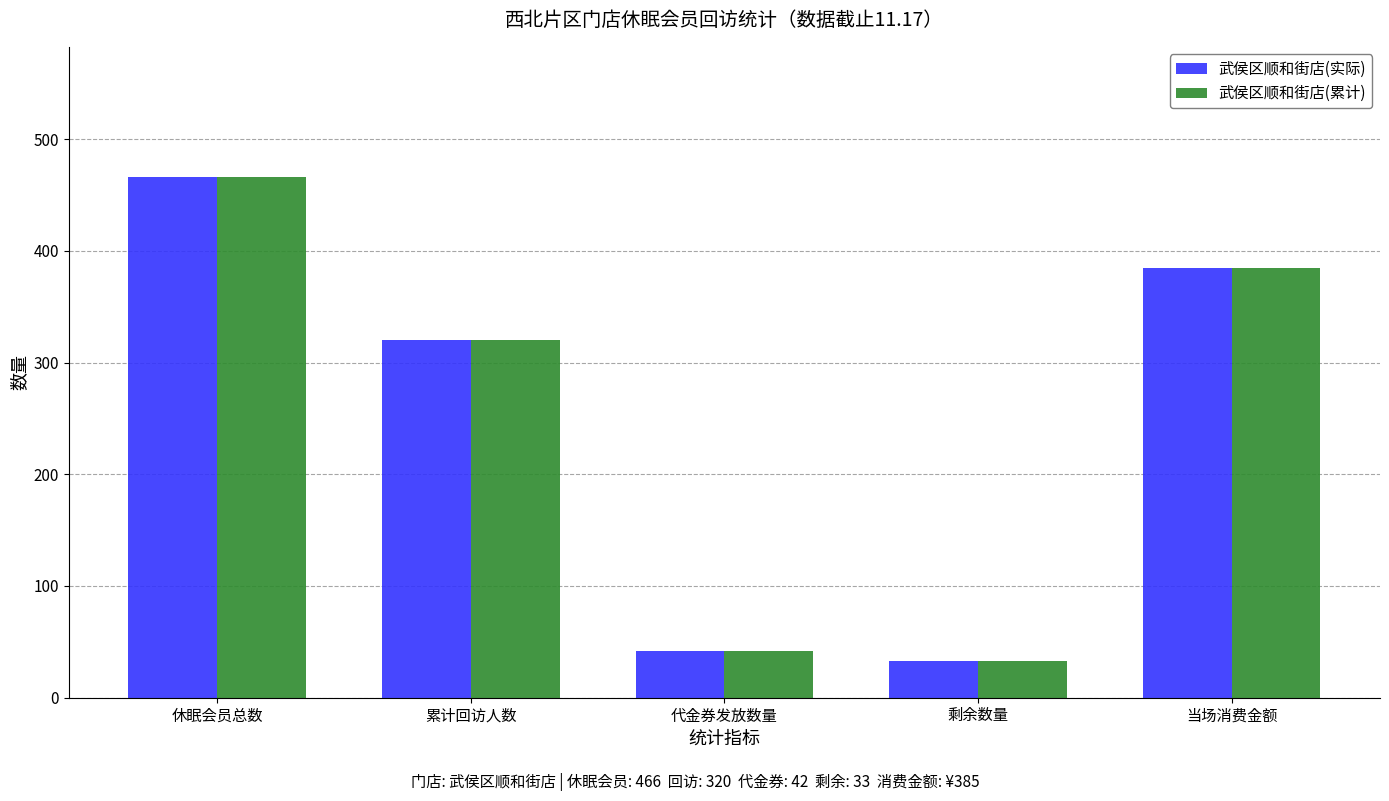

Count the number of categories in the chart.

5